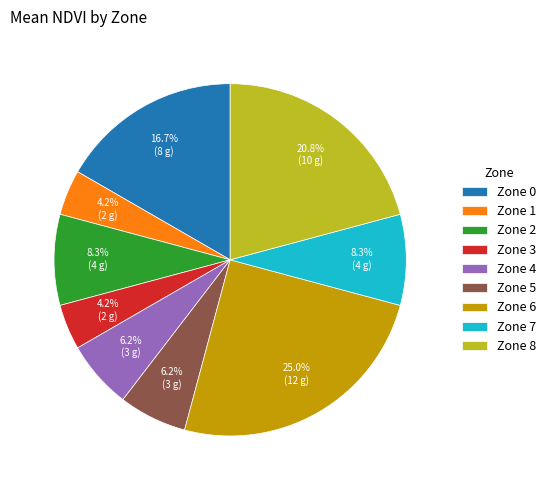

How many slices are in this pie chart?

9